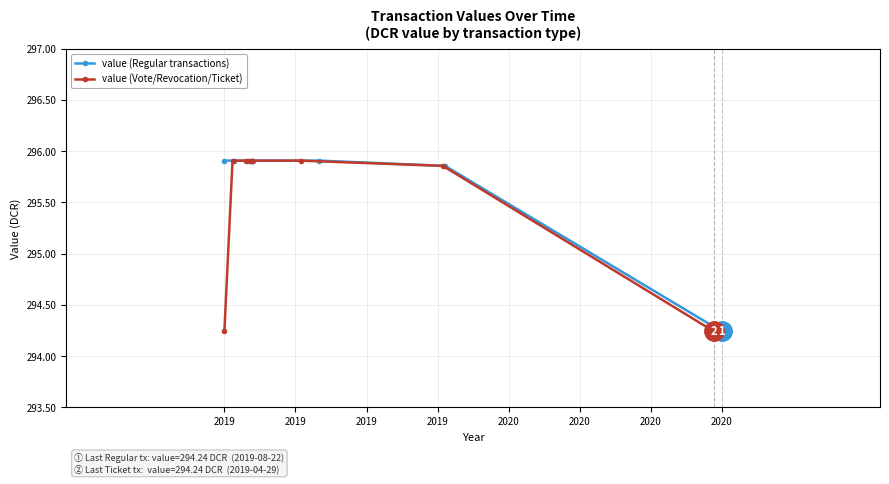

Reading right to left, what are all the values shown in this chart?

value (Regular transactions): 294.2	295.9	295.9	295.9	295.9	295.9	295.9	295.9
value (Vote/Revocation/Ticket): 294.2	295.9	295.9	295.9	295.9	295.9	295.9	294.2